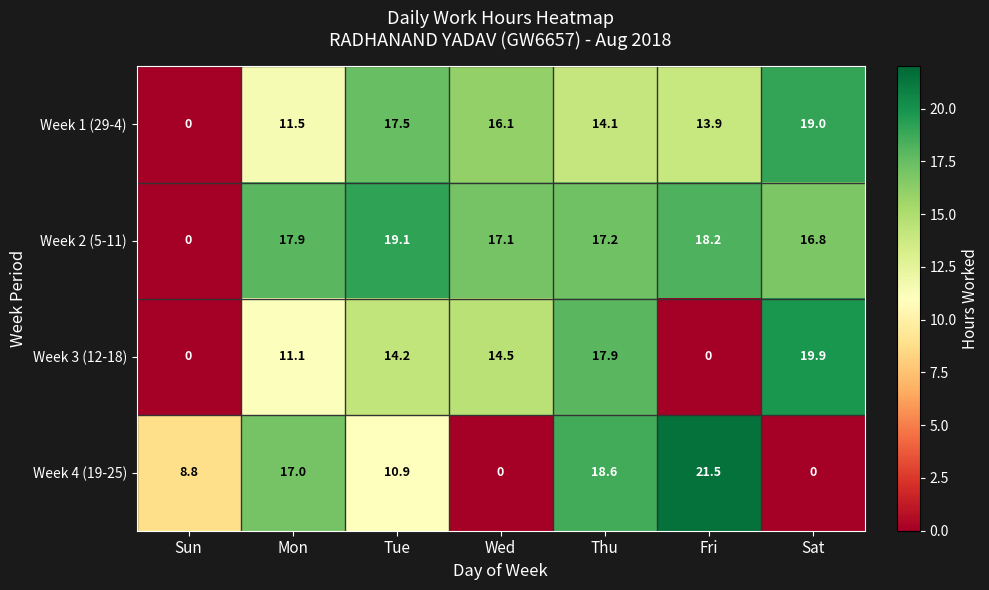

Count the number of data series in this chart.

4